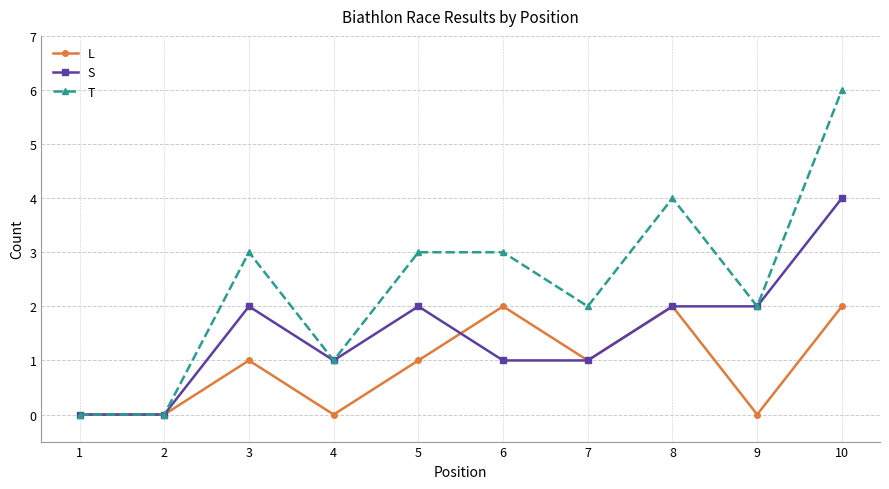

The value of L at 7 is 1. True or false?

True